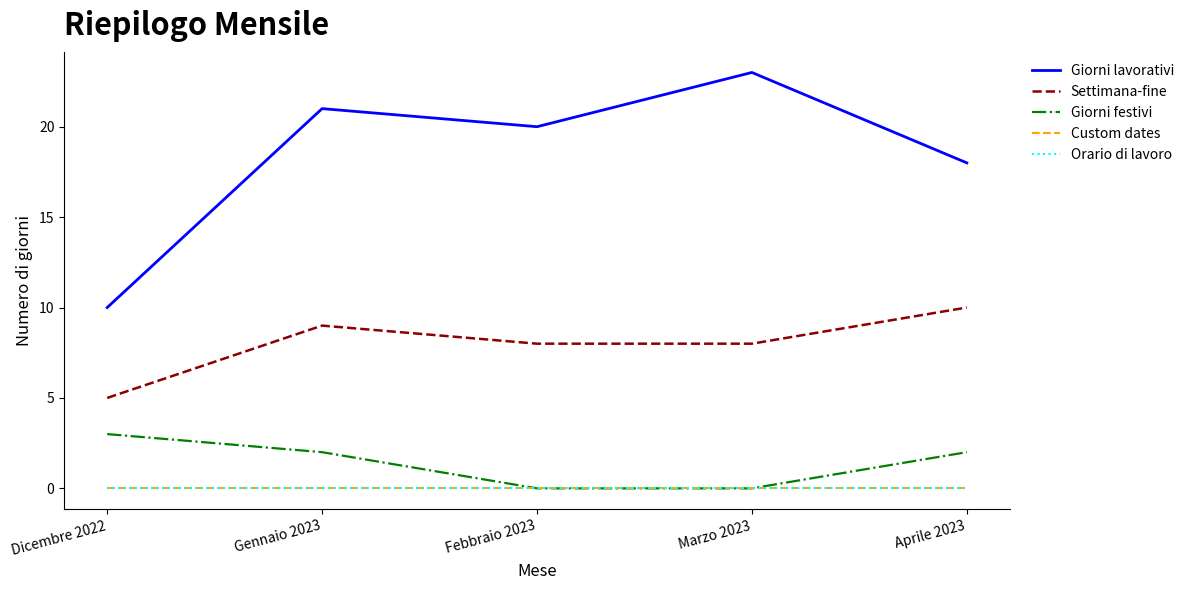

What is the sum of the Settimana-fine values at Febbraio 2023 and Dicembre 2022?

13